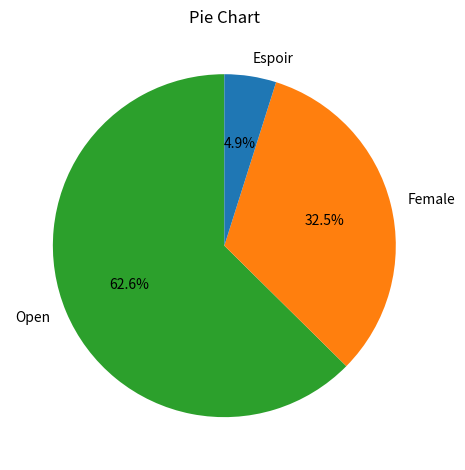

Does any single category account for the majority?

Yes